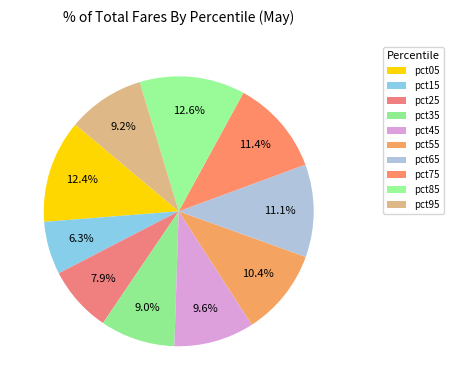

Does pct35 represent more than half of the total?

No